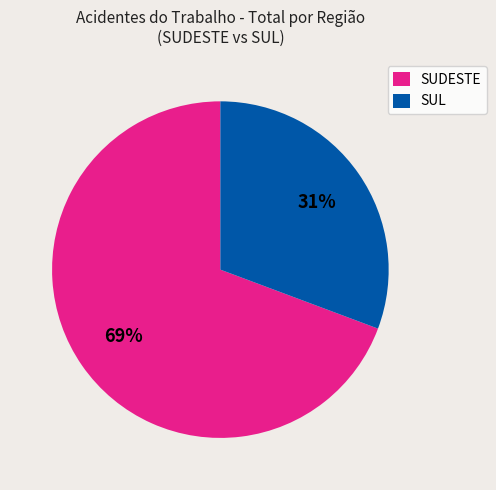

Do SUDESTE and SUL together represent more than half of the pie?

Yes